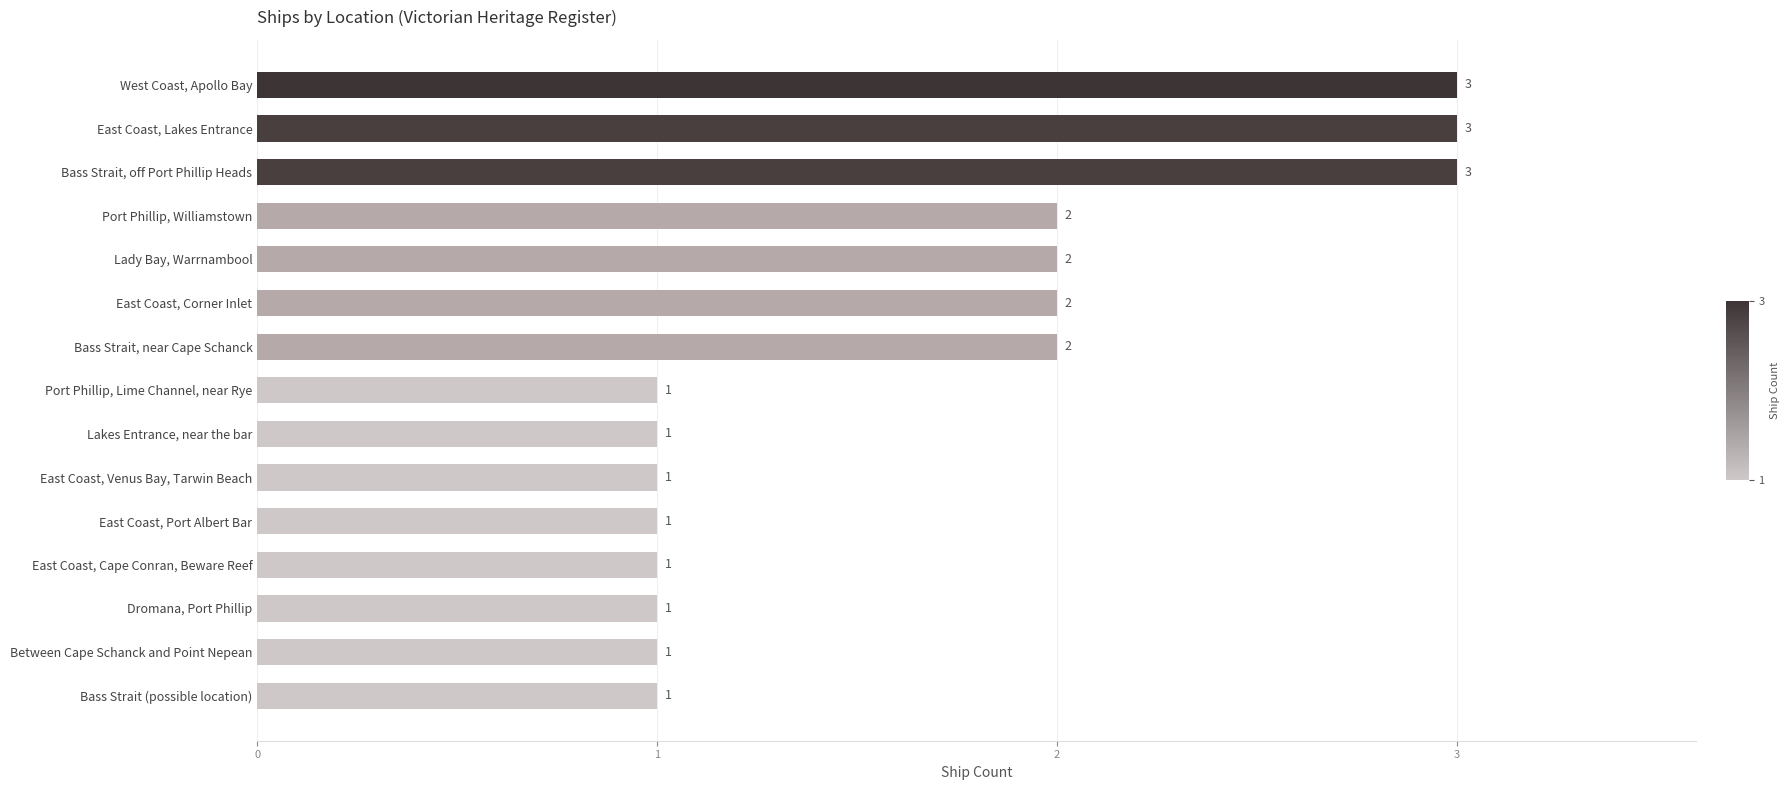

True or false: the data shows 3 at Port Phillip, Williamstown.

False